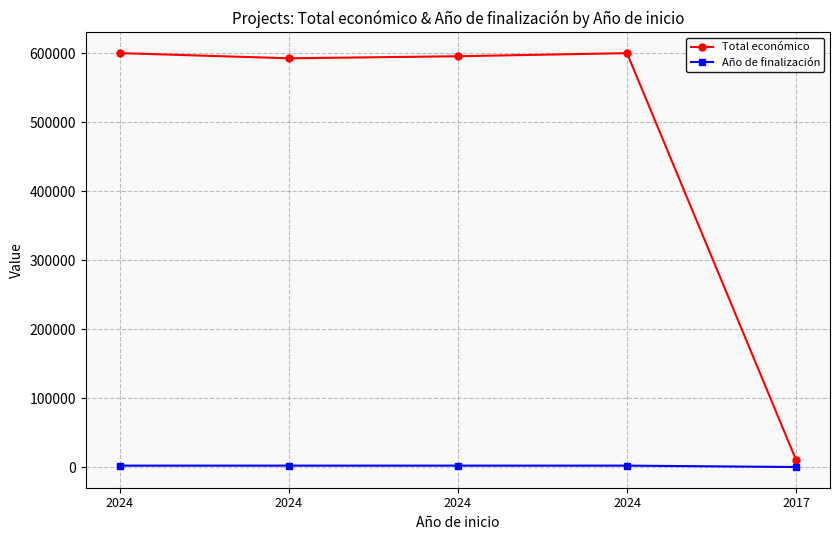

Reading left to right, what are all the values shown in this chart?

Total económico: 2024=599992	2024=592475	2024=595436	2024=599927	2017=10000
Año de finalización: 2024=2026	2024=2027	2024=2027	2024=2027	2017=0